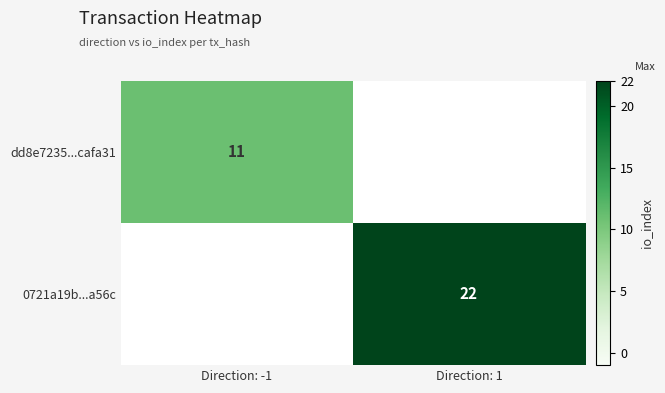

True or false: 0721a19b...a56c has a value of 22 at Direction: 1.

True